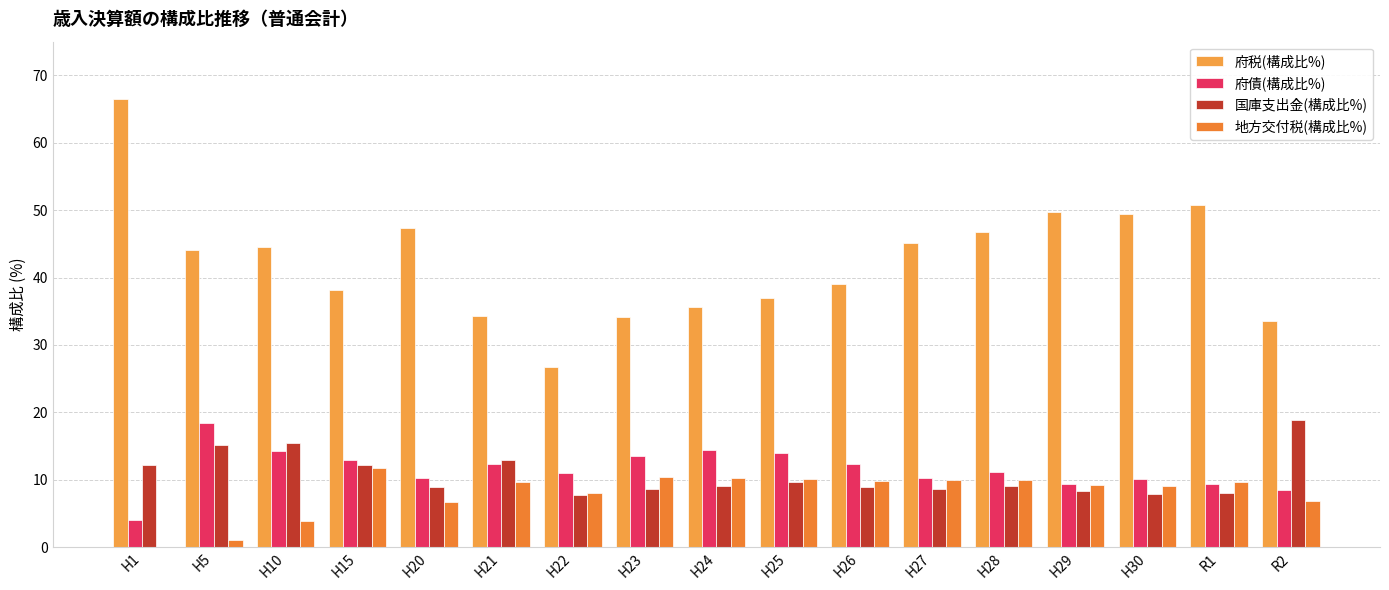

What is the label of the 12th bar from the right?

H21